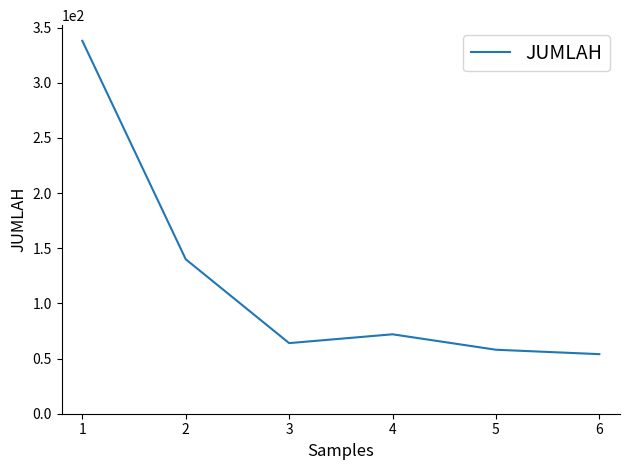

Which has a higher value, 2 or 4?

2